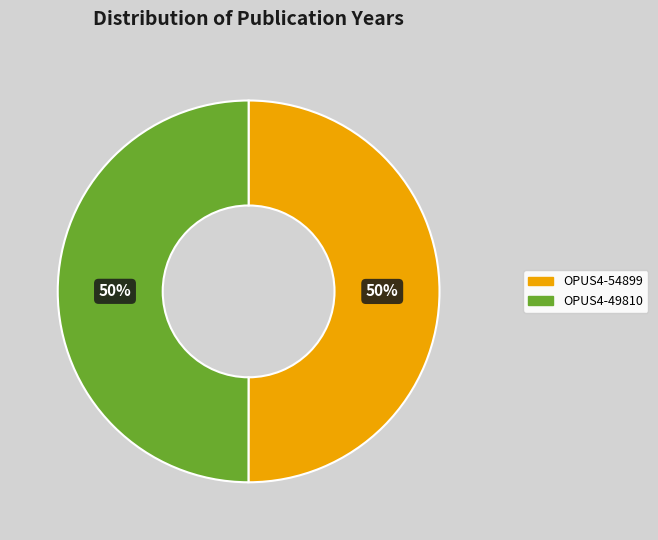

Combined, do OPUS4-54899 and OPUS4-49810 account for over 50%?

Yes